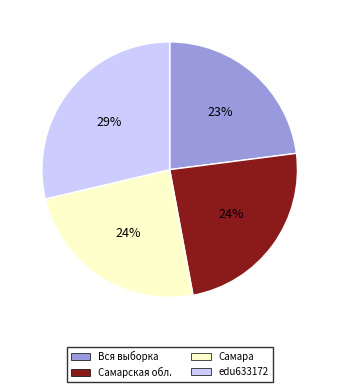

What is the smallest slice in the pie chart?

Вся выборка